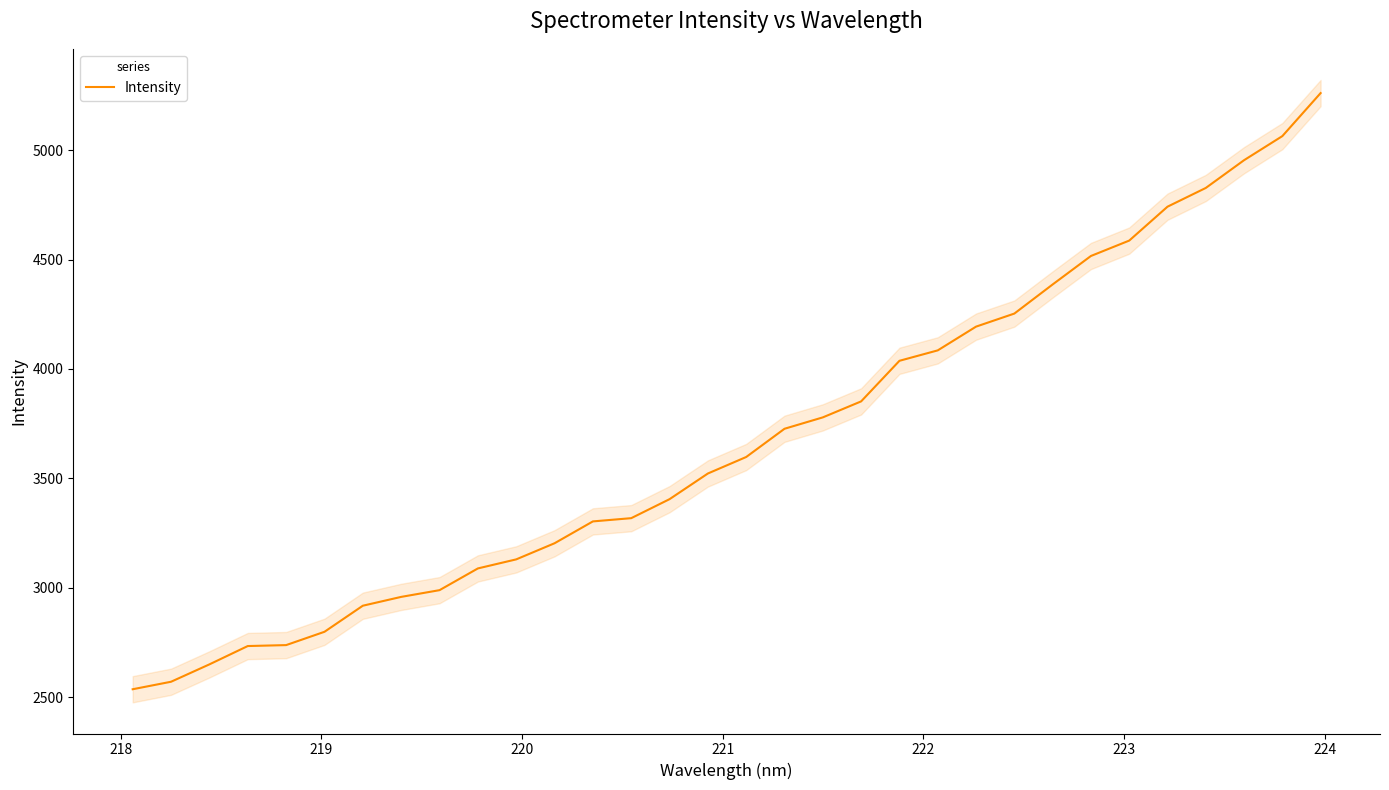

True or false: there are more than 2 points higher than both neighbors.

False